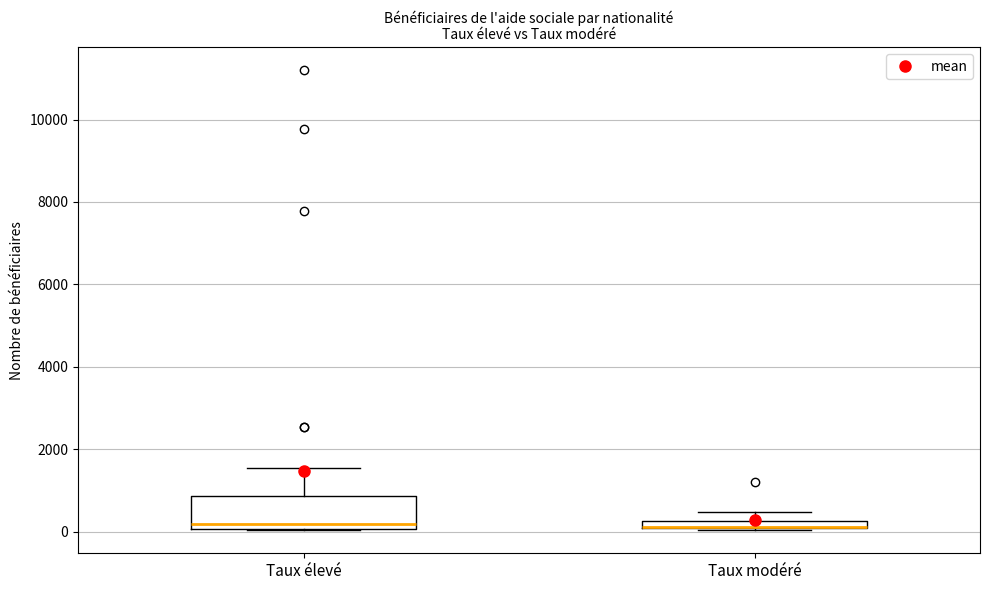

Where does the upper whisker of the box for Taux modéré end on the y-axis? The values are not printed on the chart, so give them approximately, as read against the axis.

400